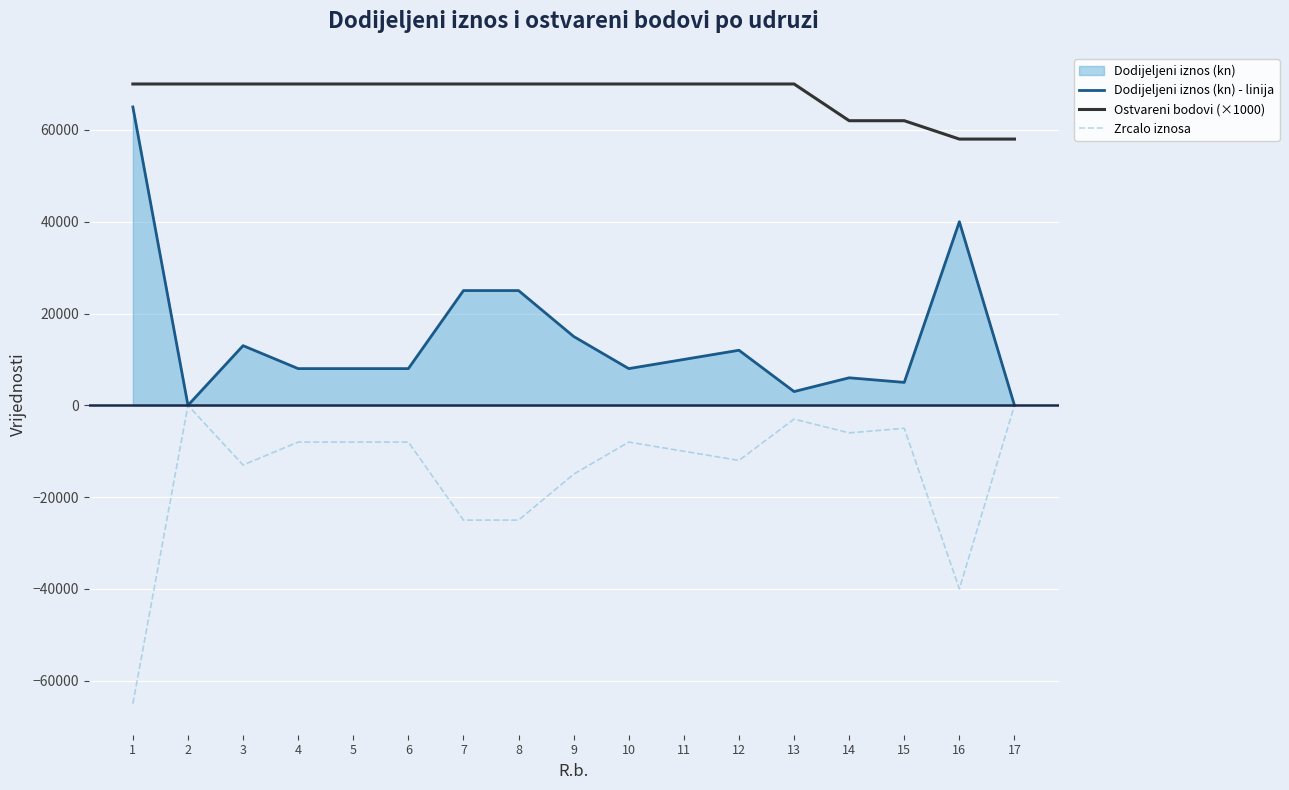

True or false: Zrcalo iznosa has more than 1 points higher than both neighbors.

True